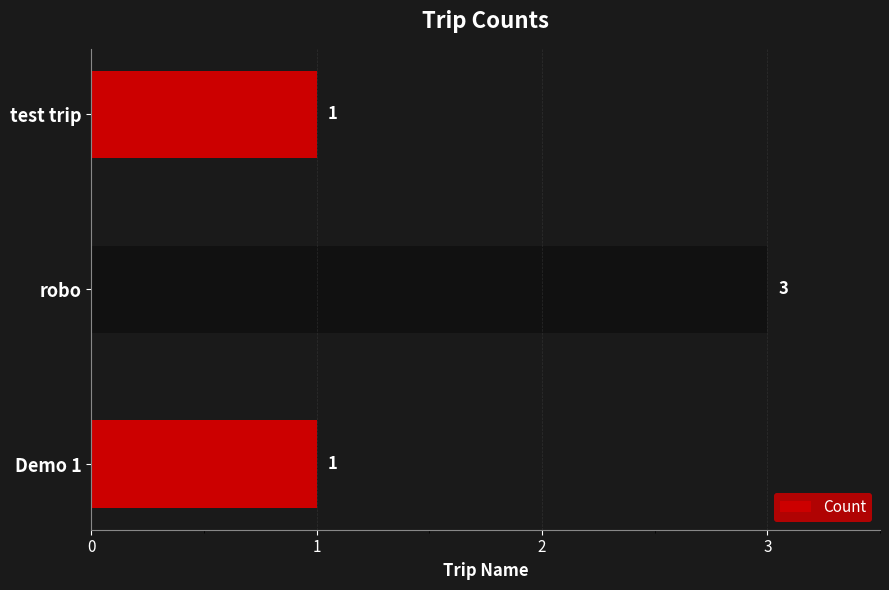

The chart shows a value of 3 at robo. True or false?

True